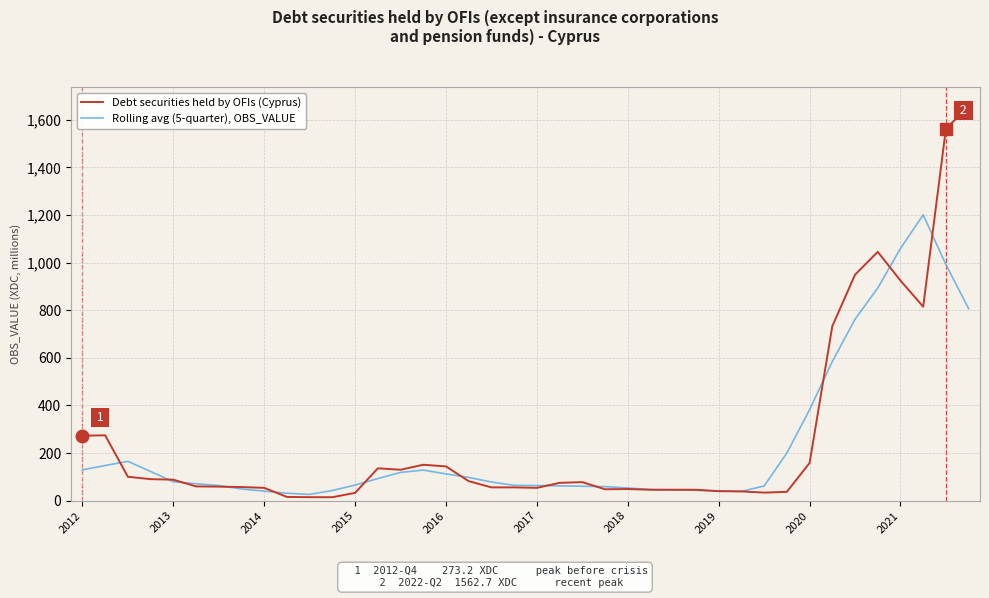

Which series has the widest spread of values?

Debt securities held by OFIs (Cyprus)